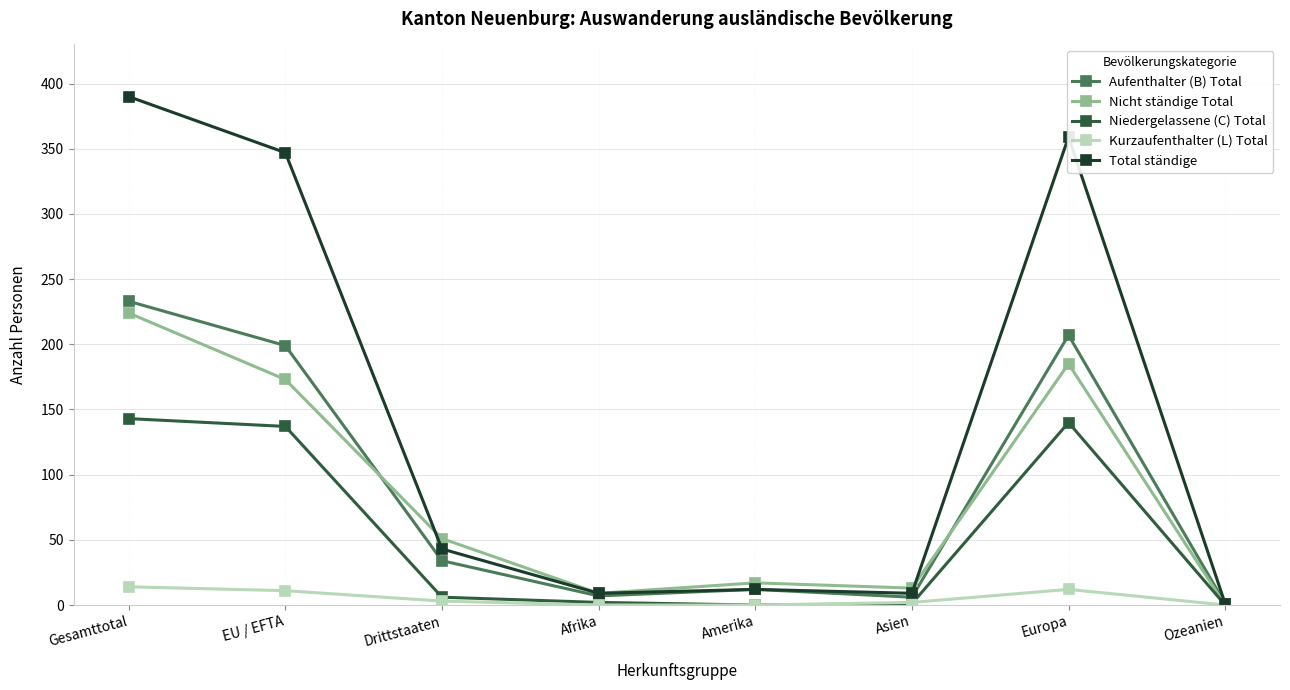

What is the total value across all series at Amerika?

41